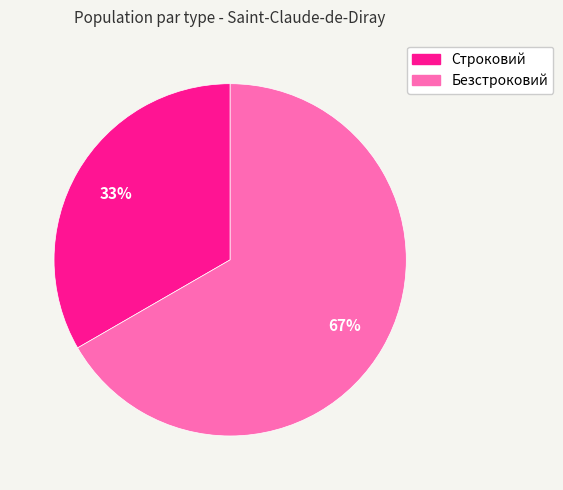

Does Строковий represent more than half of the total?

No